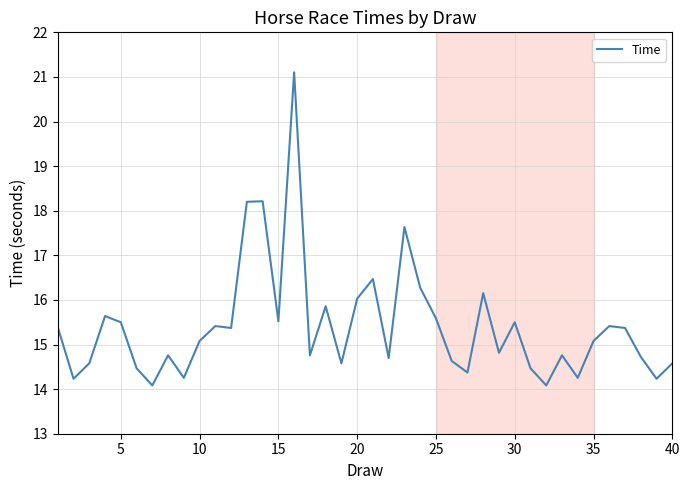

What is the maximum value shown in the chart?

21.1